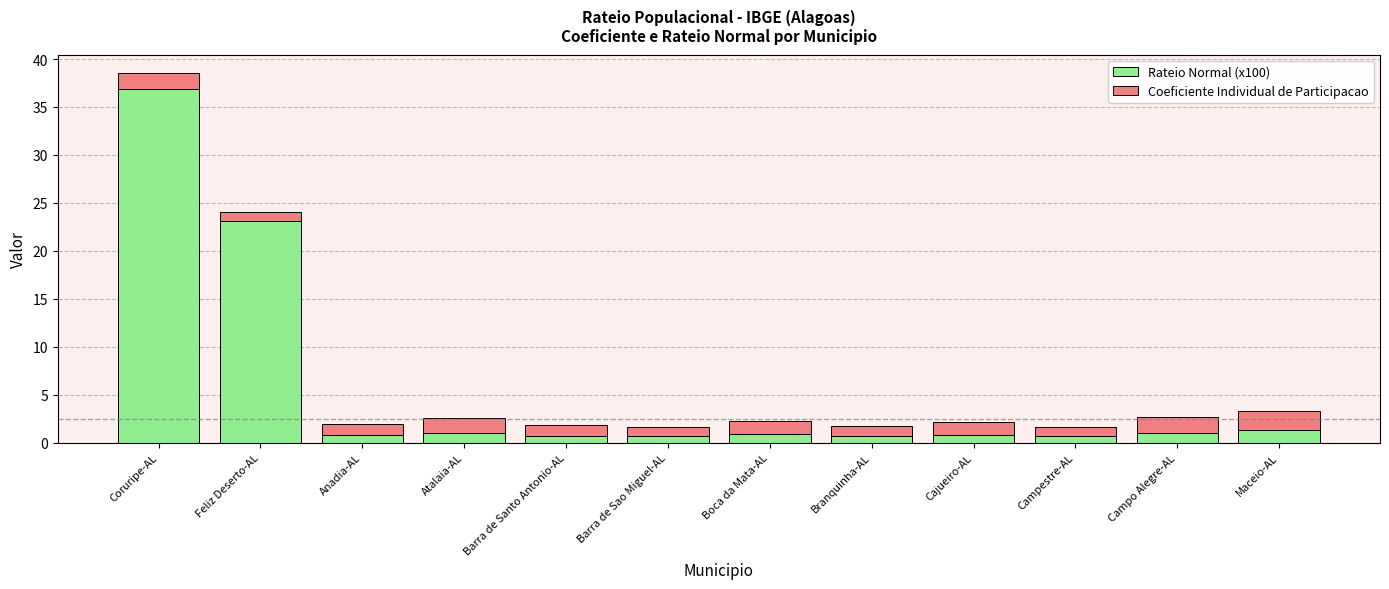

What is the highest value of the Rateio Normal (x100) series?

36.9